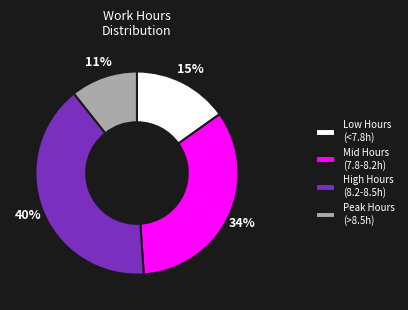

Is it true that Low Hours (<7.8h) is 28% of the pie?

False